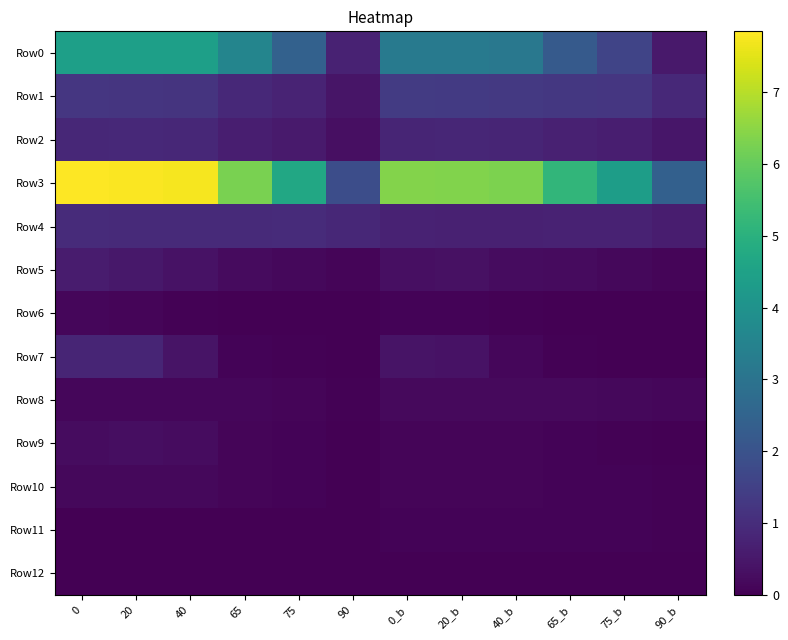

Which series has the largest range (max minus min)?

Row3